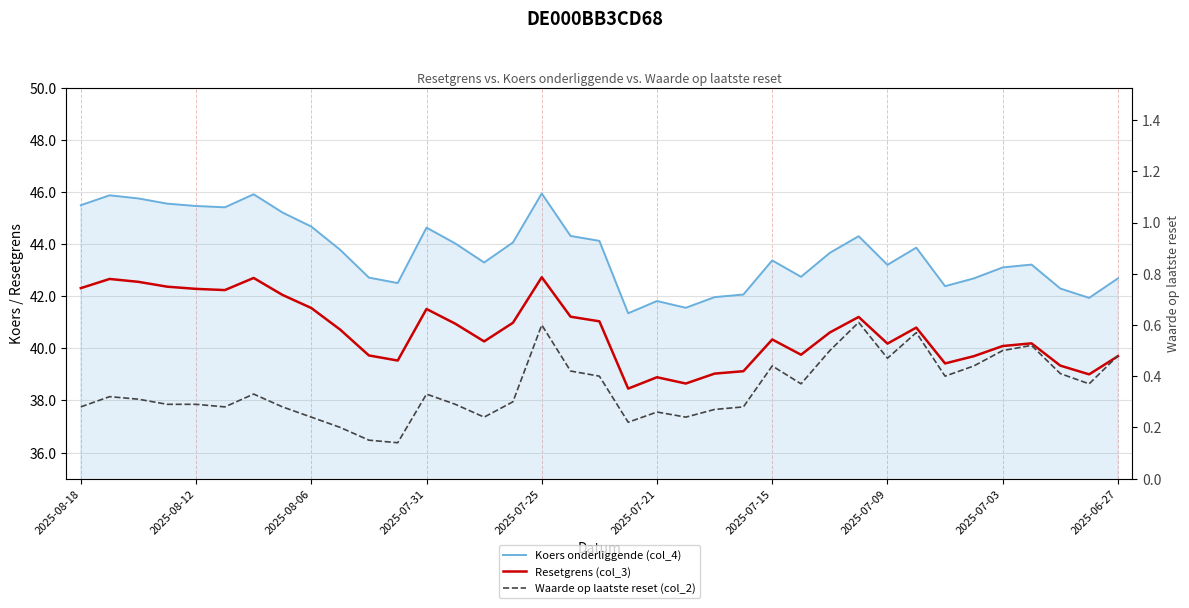

How many categories are shown in the chart?

37